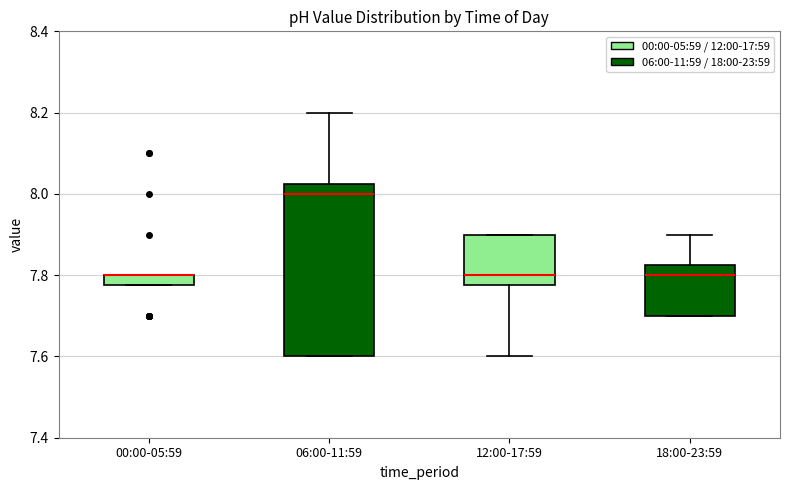

Comparing the boxes themselves (not the whiskers), which one is the tallest?

06:00-11:59